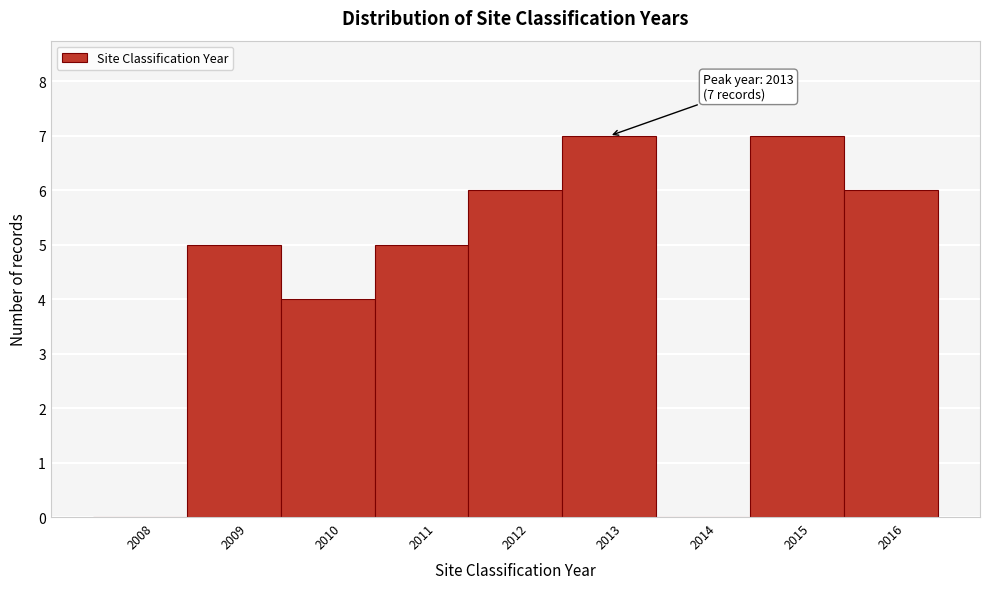

Reading left to right, extract all data points from this chart.

2008=0	2009=5	2010=4	2011=5	2012=6	2013=7	2014=0	2015=7	2016=6